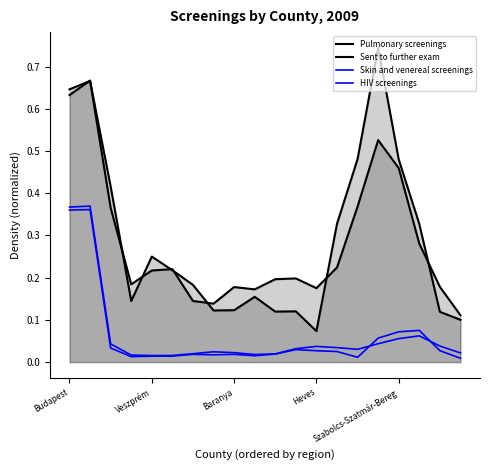

How many interior local valleys does the Pulmonary screenings series have?

4